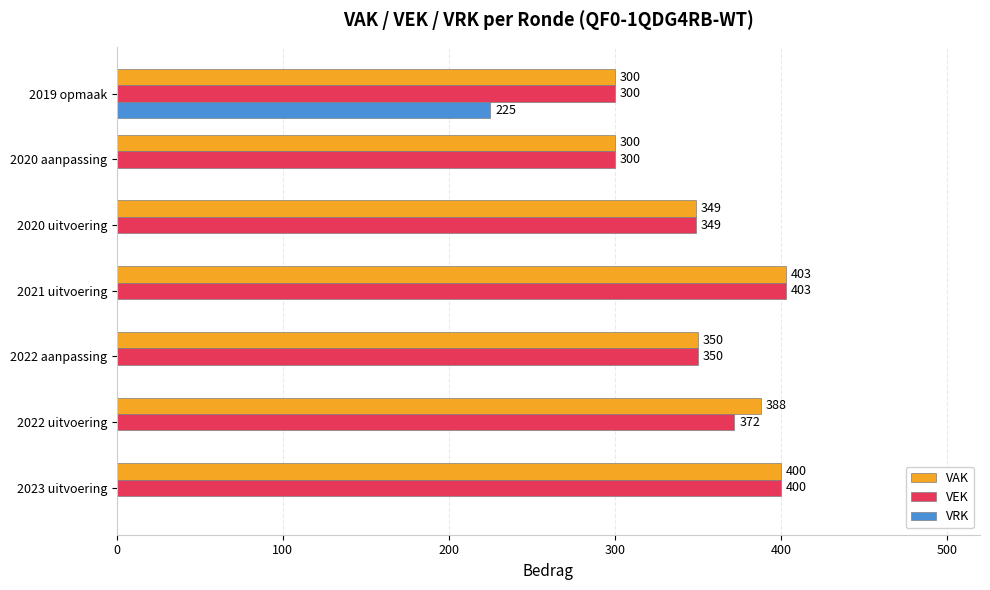

Which category has the highest value in the VRK series?

2019 opmaak